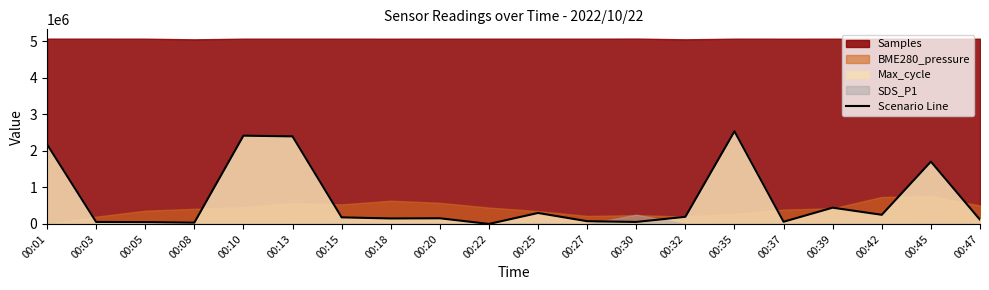

List the labels in order of value, smallest first.

00:22, 00:08, 00:05, 00:03, 00:30, 00:37, 00:27, 00:47, 00:18, 00:20, 00:15, 00:32, 00:42, 00:25, 00:39, 00:45, 00:01, 00:13, 00:10, 00:35